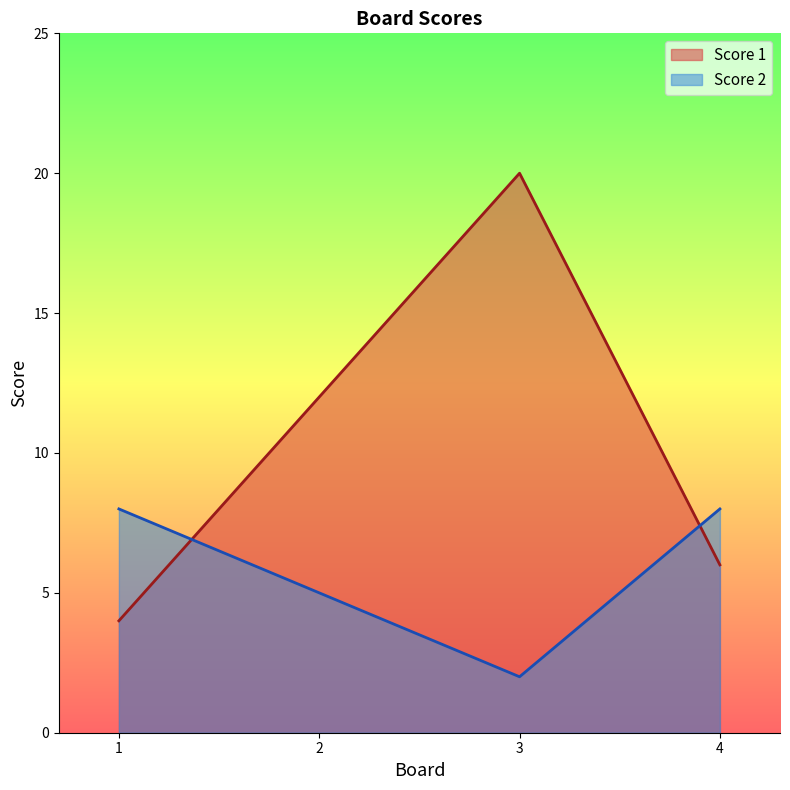

True or false: Score 1 has more than 2 interior local peaks.

False